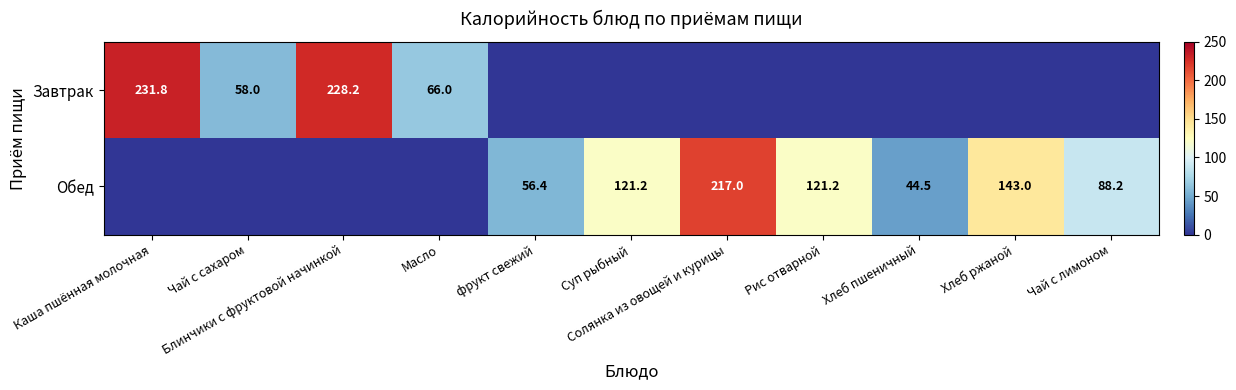

Rank the series by their average value, from lowest to highest.

Завтрак, Обед